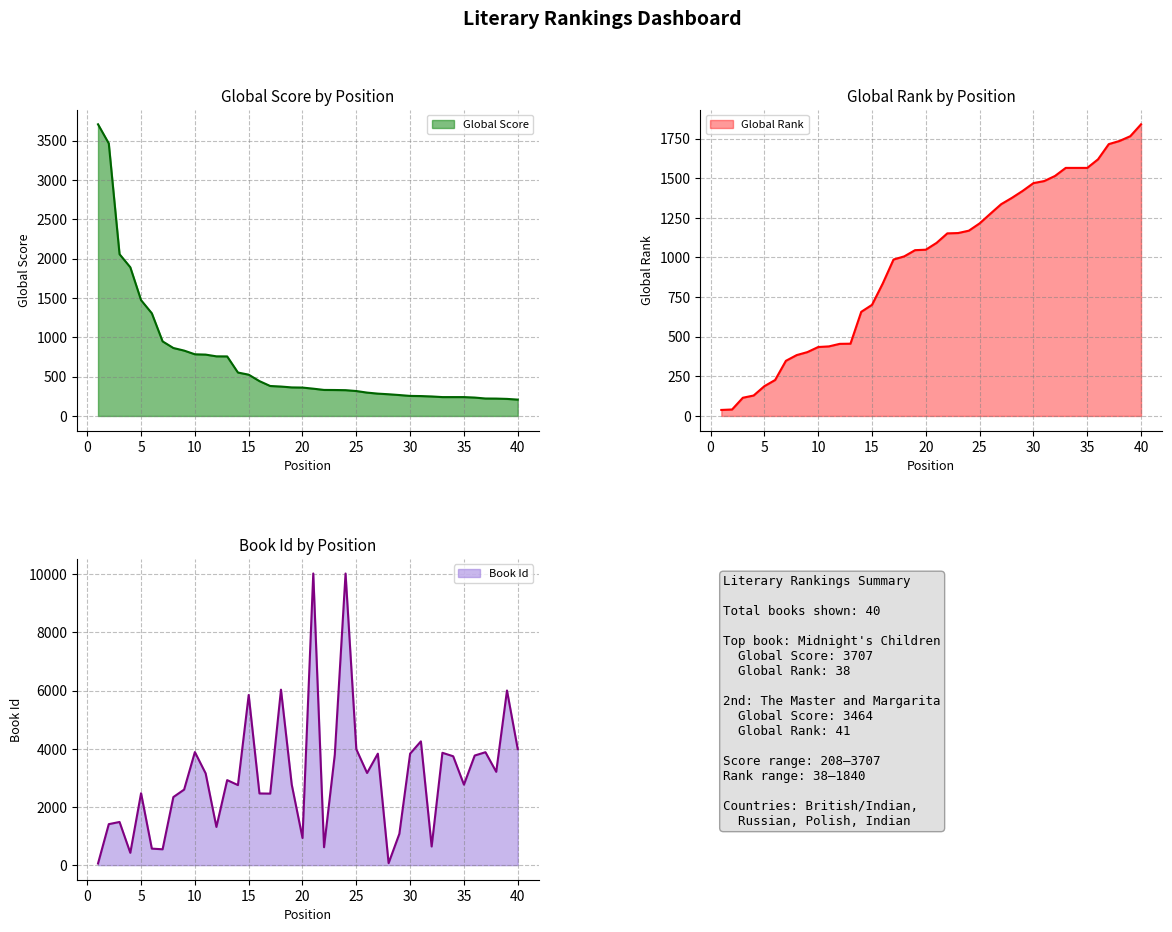

What is the difference between the Global Rank values at 3 and 14?

542